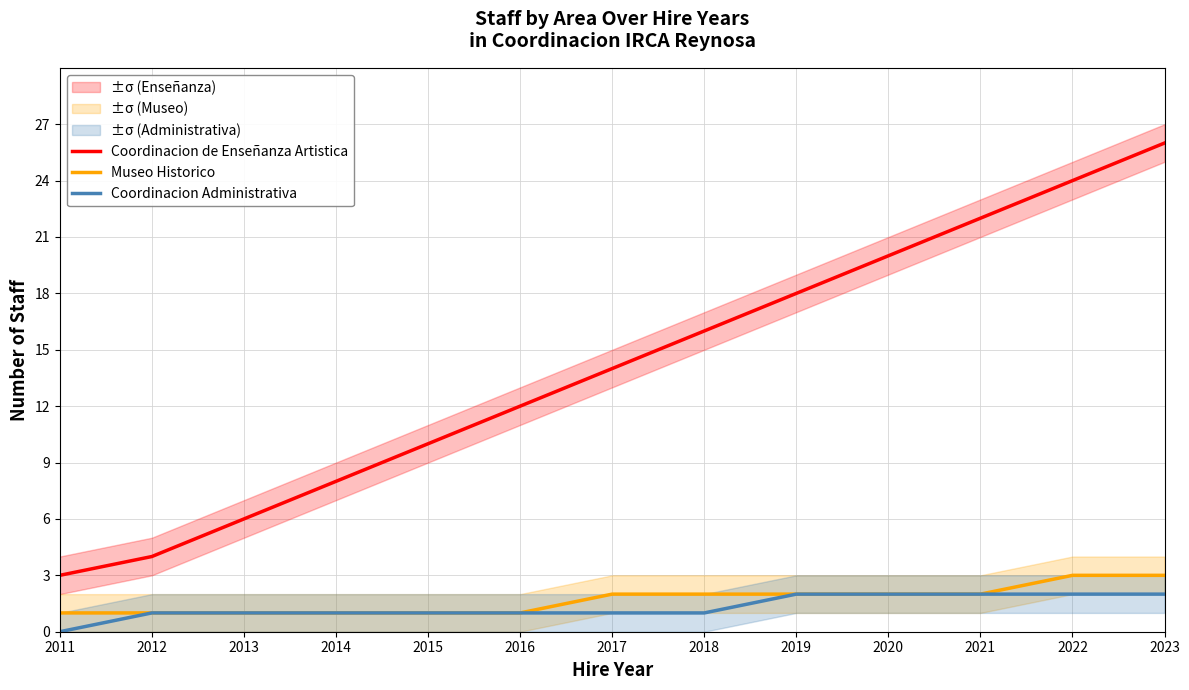

Count the Coordinacion Administrativa values in the range 1 to 2.

12